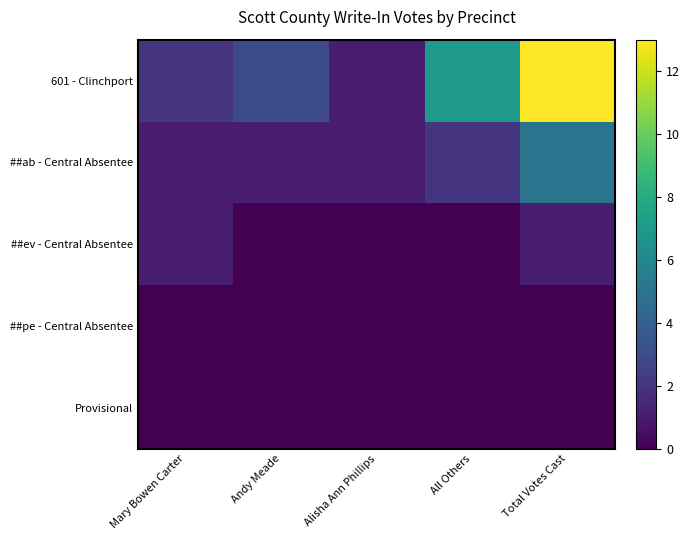

At which category is the sum across all series the highest?

Total Votes Cast